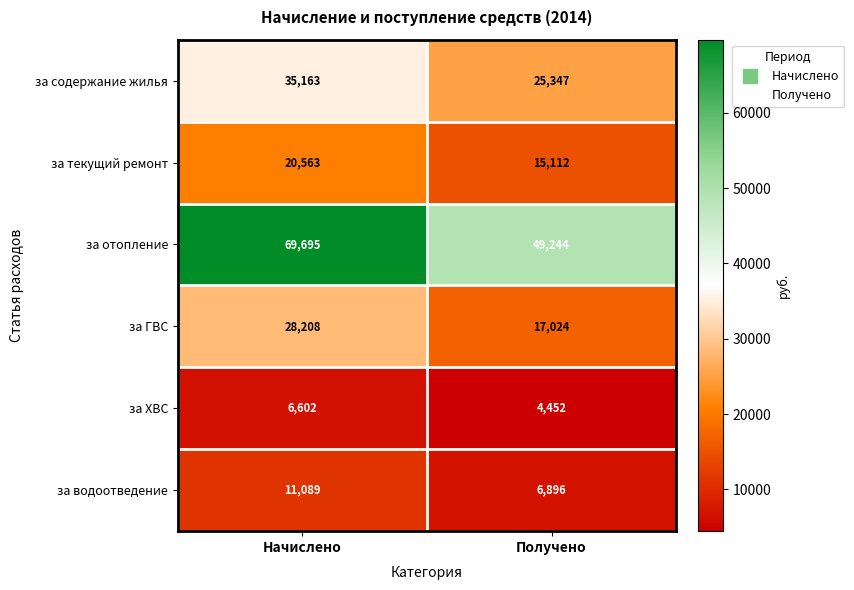

What is the difference between the maximum and minimum values in the за ГВС series?

11184